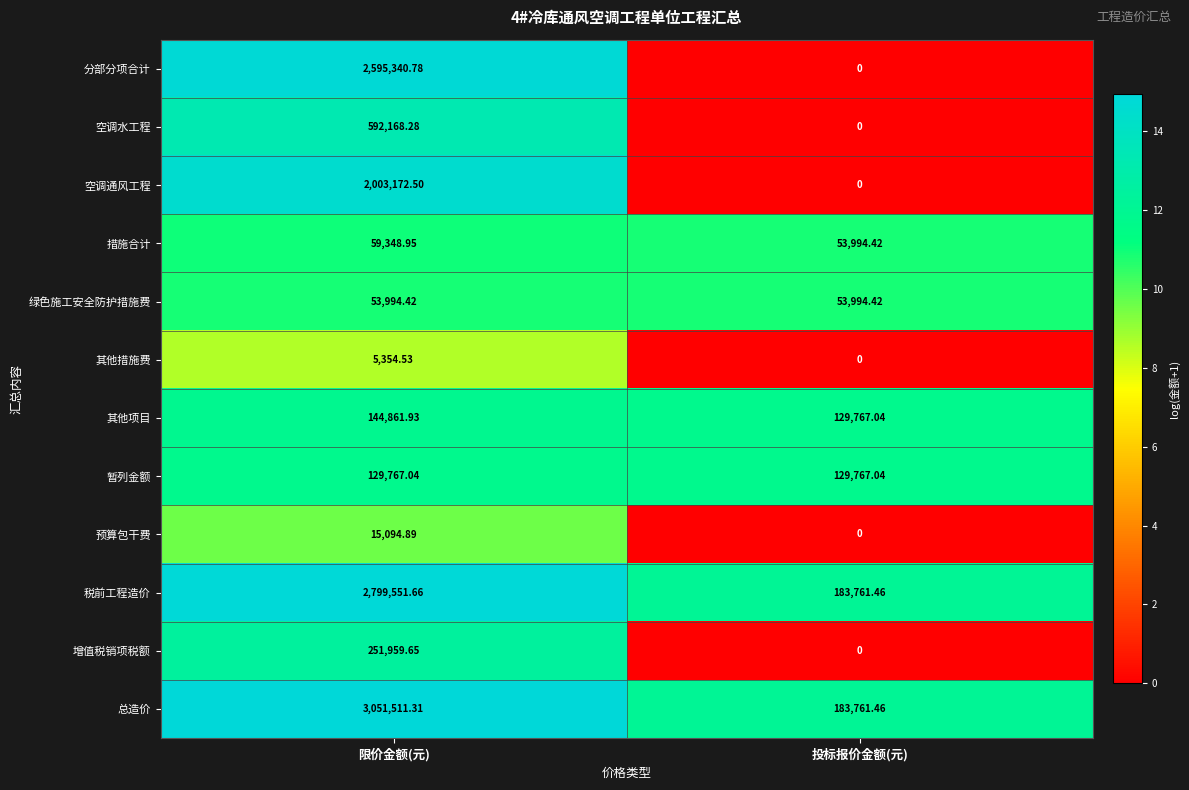

At which category does the chart reach its minimum across all series?

投标报价金额(元)